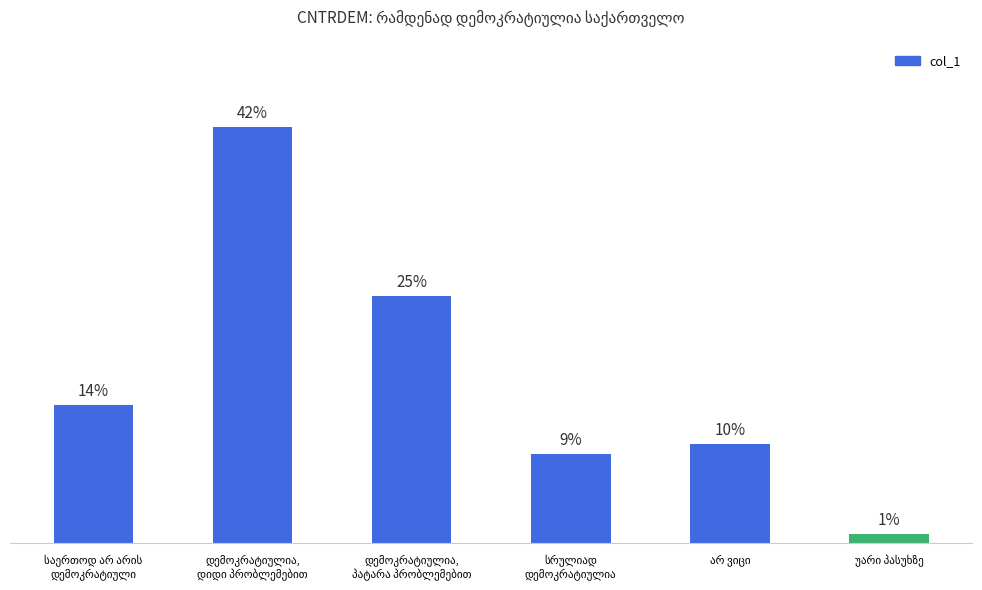

The chart shows a value of 42 at დემოკრატიულია,
დიდი პრობლემებით. True or false?

True